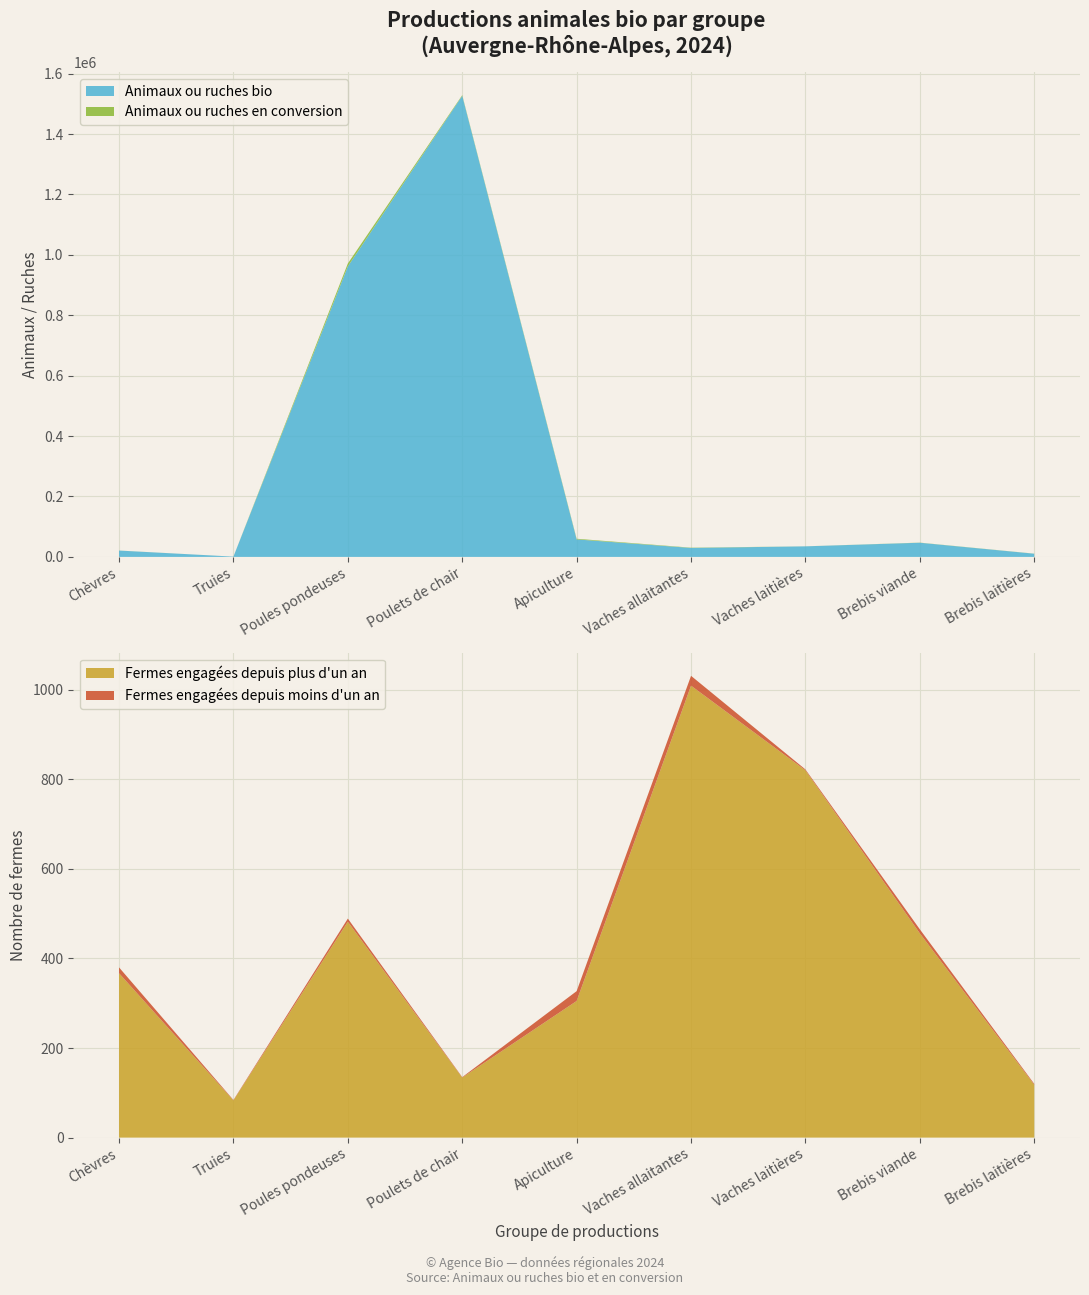

Reading left to right, transcribe all the data shown in this chart.

Animaux ou ruches bio: Chèvres=20947	Truies=944	Poules pondeuses=961967	Poulets de chair=1526842	Apiculture=57948	Vaches allaitantes=29683	Vaches laitières=34933	Brebis viande=46885	Brebis laitières=10540
Animaux ou ruches en conversion: Chèvres=150	Truies=2	Poules pondeuses=9566	Poulets de chair=2176	Apiculture=2143	Vaches allaitantes=882	Vaches laitières=98	Brebis viande=425	Brebis laitières=290
Nombre de fermes engagées depuis plus d'un an: Chèvres=367	Truies=83	Poules pondeuses=482	Poulets de chair=134	Apiculture=305	Vaches allaitantes=1009	Vaches laitières=820	Brebis viande=456	Brebis laitières=118
Nombre de fermes engagées depuis moins d'un an: Chèvres=13	Truies=1	Poules pondeuses=7	Poulets de chair=1	Apiculture=22	Vaches allaitantes=22	Vaches laitières=2	Brebis viande=9	Brebis laitières=2